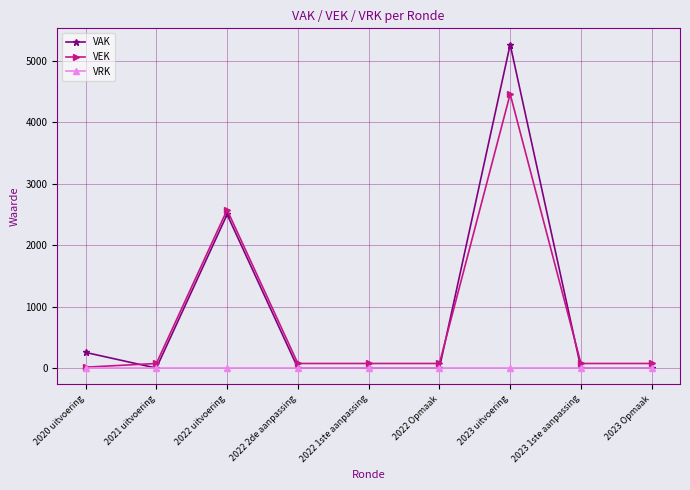

List the series in order of their peak value, highest first.

VAK, VEK, VRK